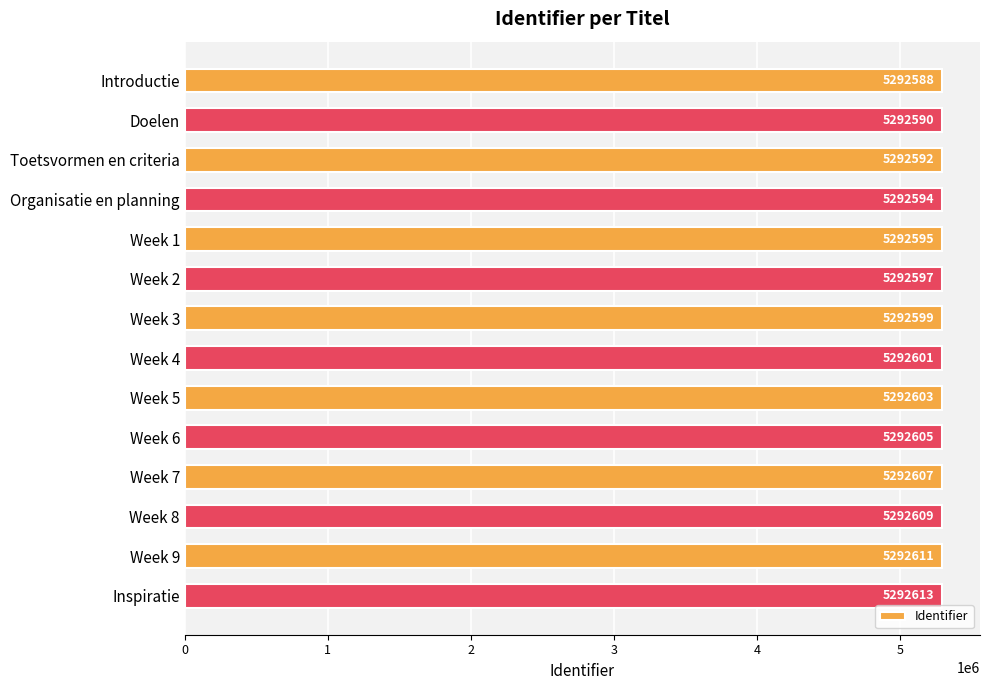

Which category has the highest value across all series?

Inspiratie